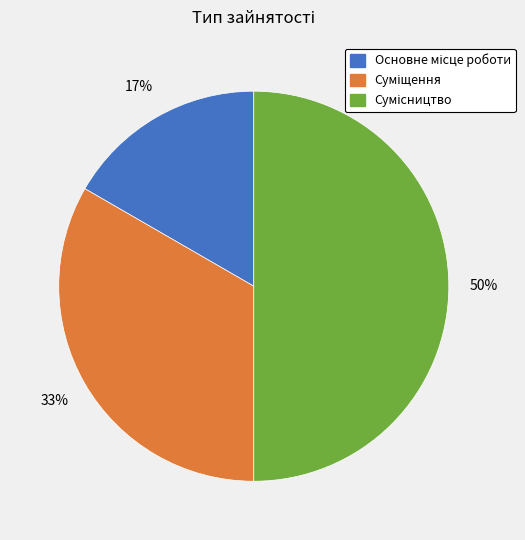

To the nearest percent, what is the average slice percentage?

33%